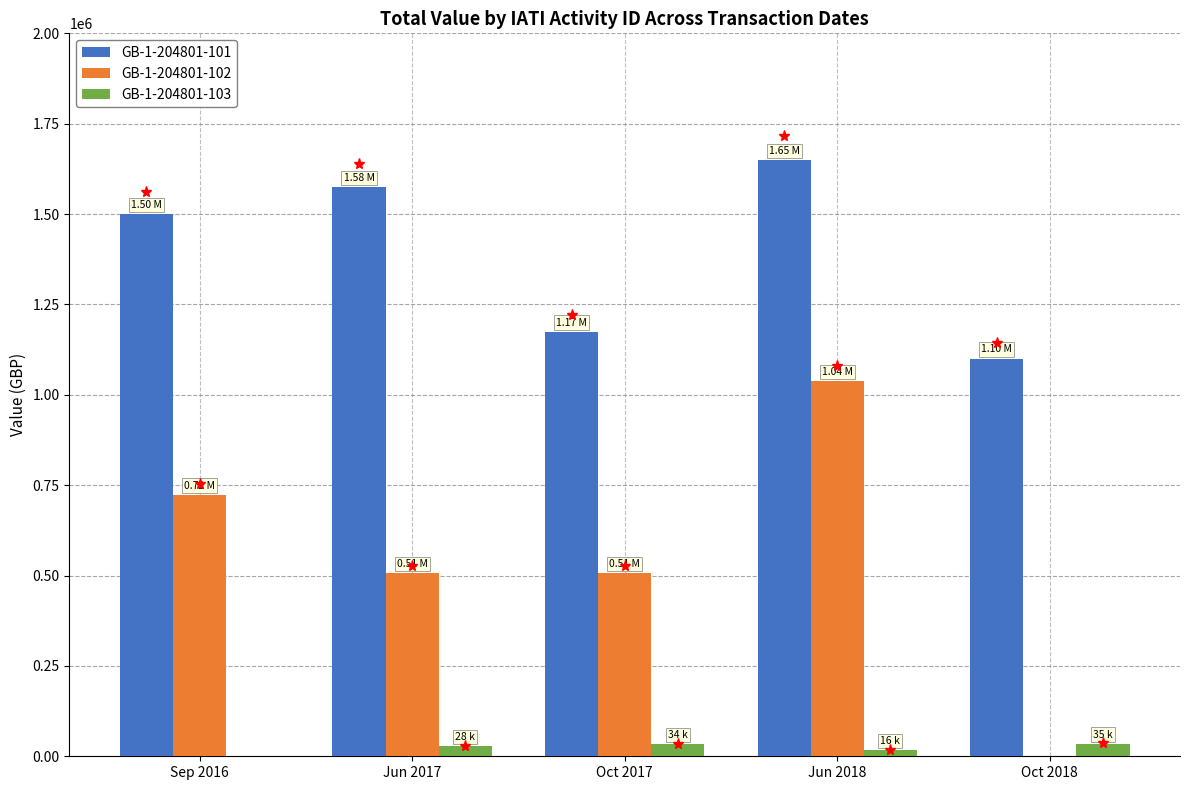

Is the value of GB-1-204801-103 at Sep 2016 greater than the value of GB-1-204801-102 at Oct 2017?

No